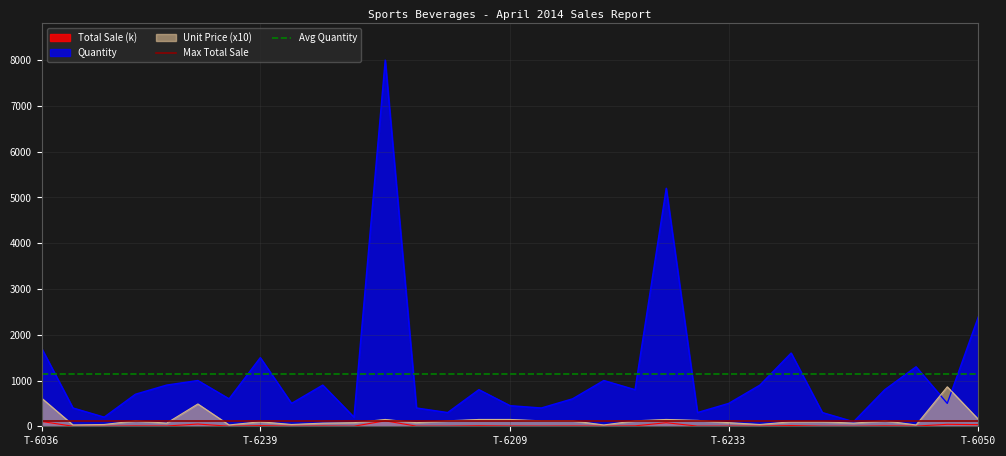

The Unit Price (x10) series shows 910.4 at T-6036. True or false?

False